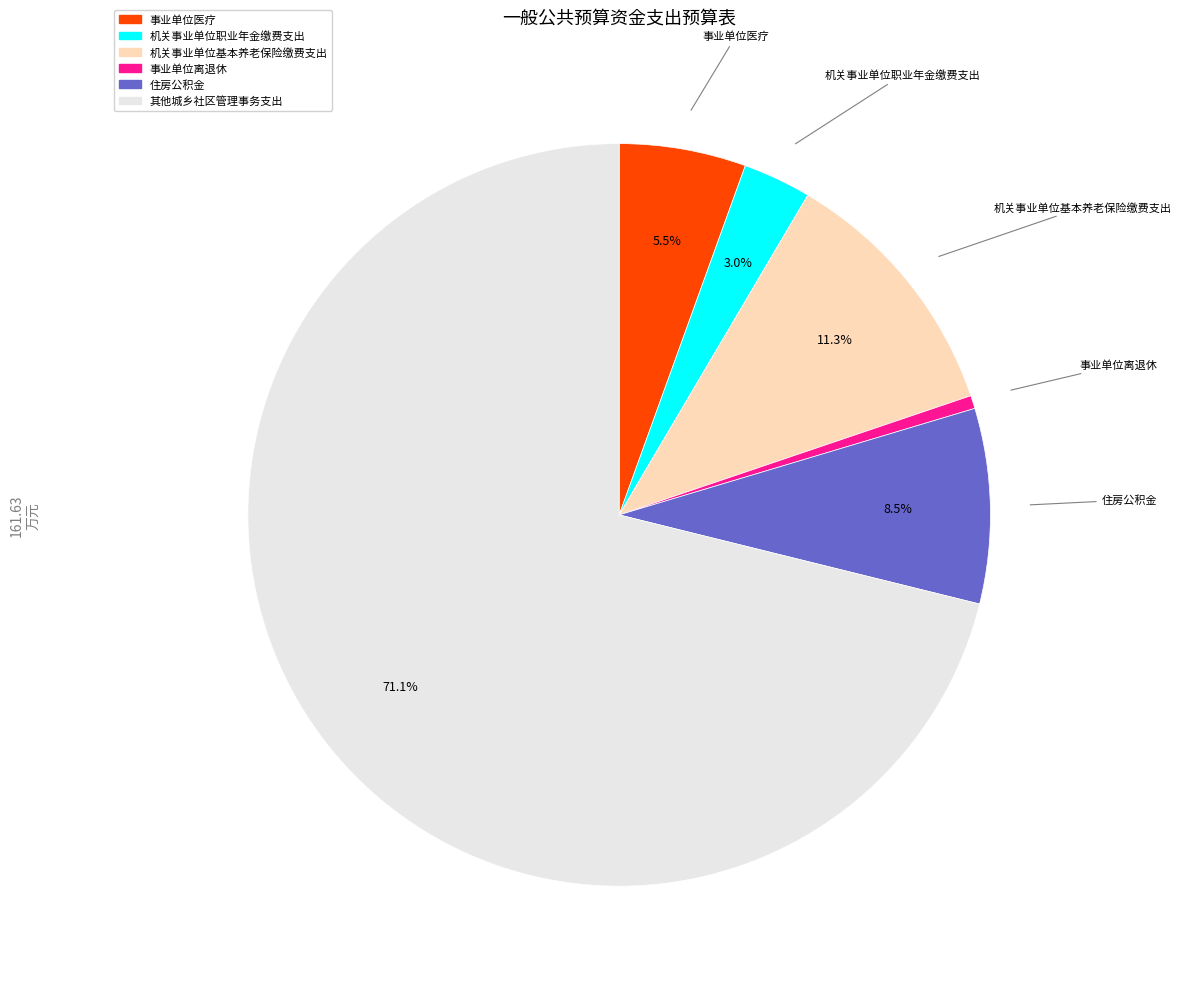

Does any single category account for the majority?

Yes